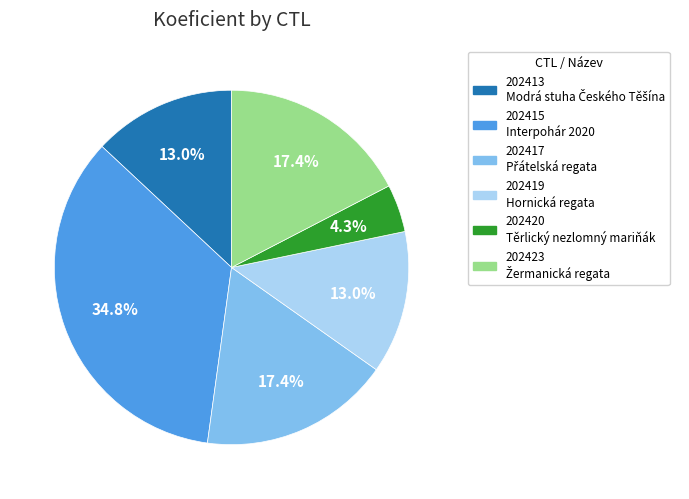

The 202419 slice represents 1% of the pie. True or false?

False